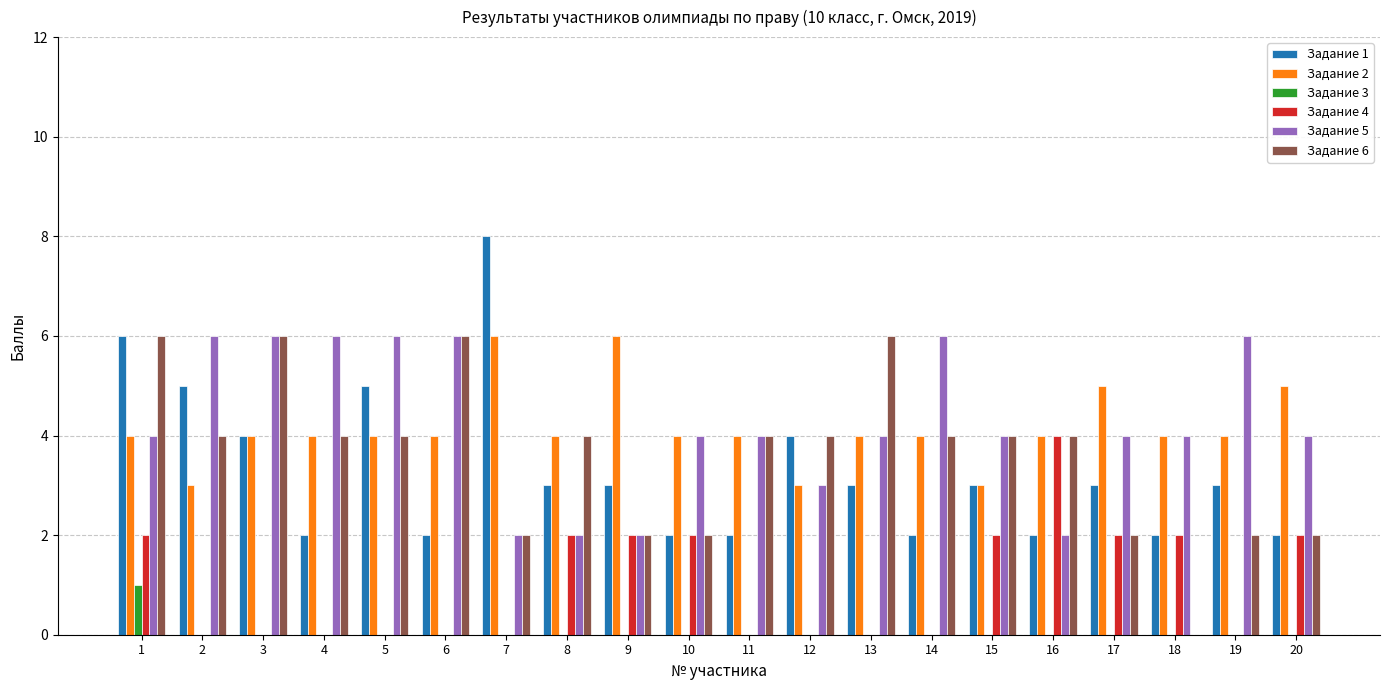

How many categories are shown in the chart?

20